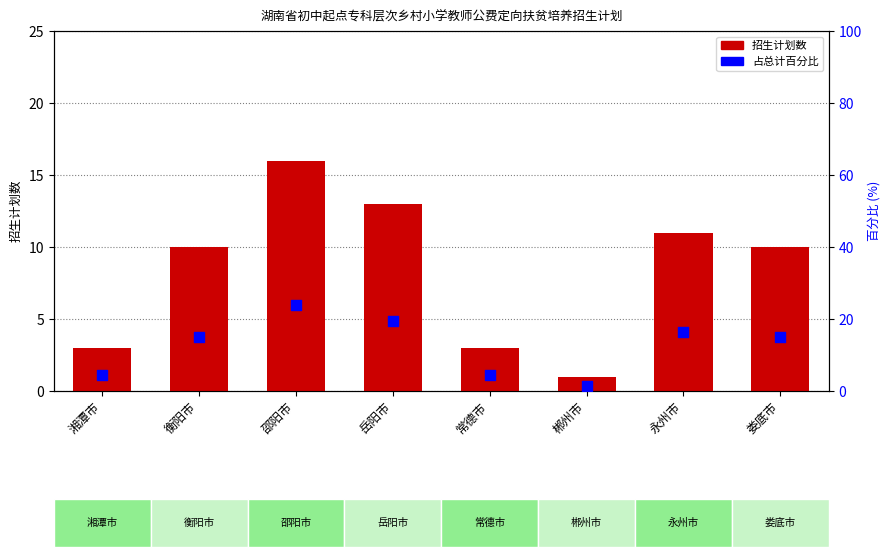

What are all the series names shown in the legend?

招生计划数, 占总计百分比